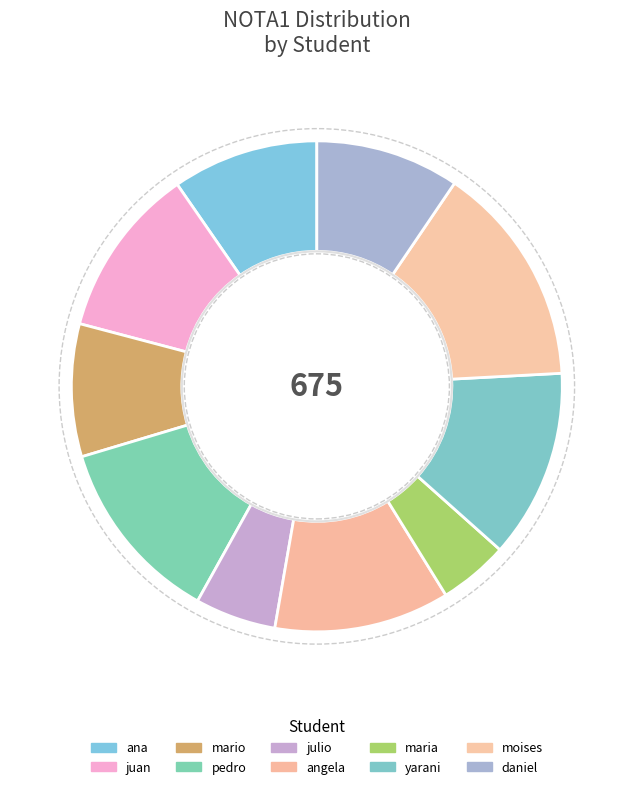

How many slices are in this pie chart?

10